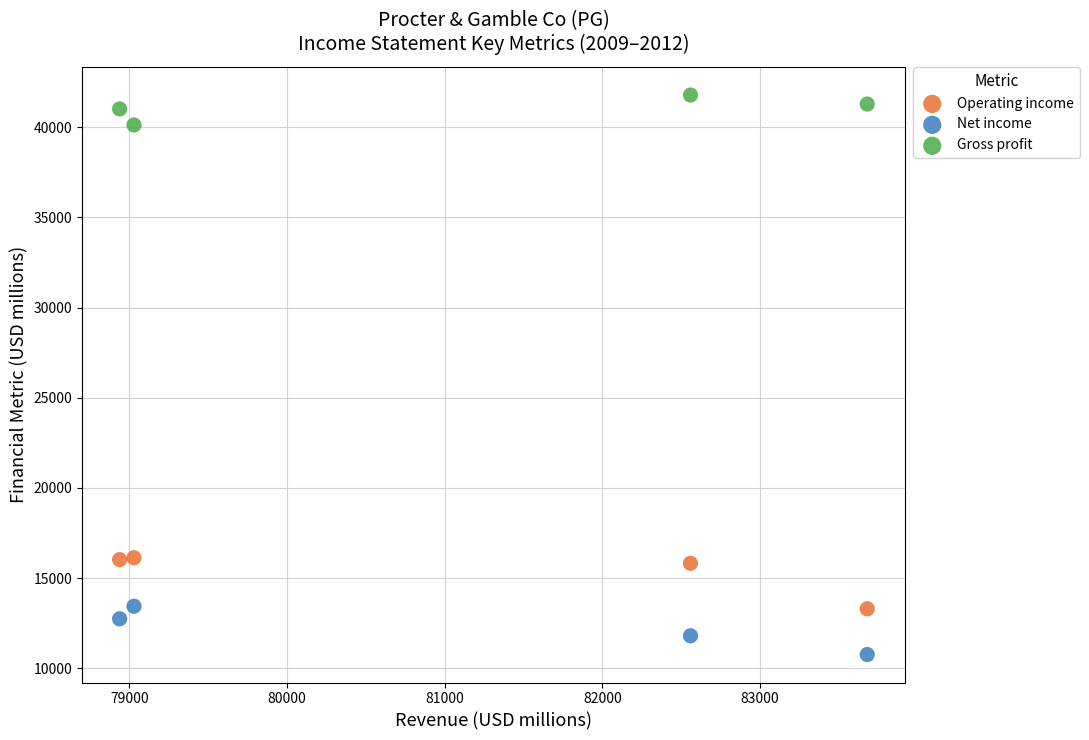

Which series contains the highest Y value?

Gross profit